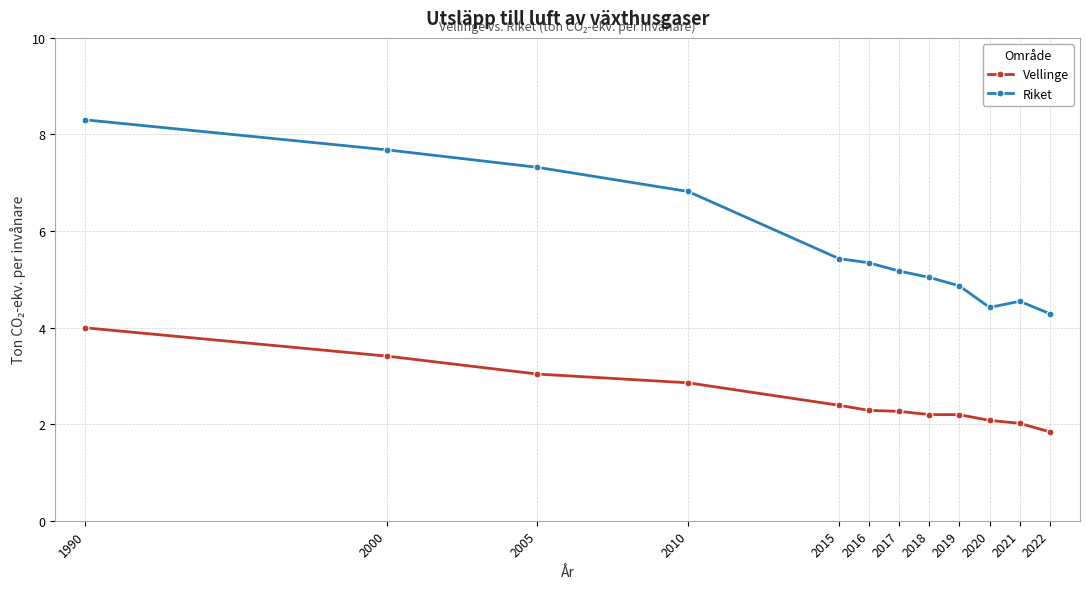

At which category is the sum across all series the highest?

1990